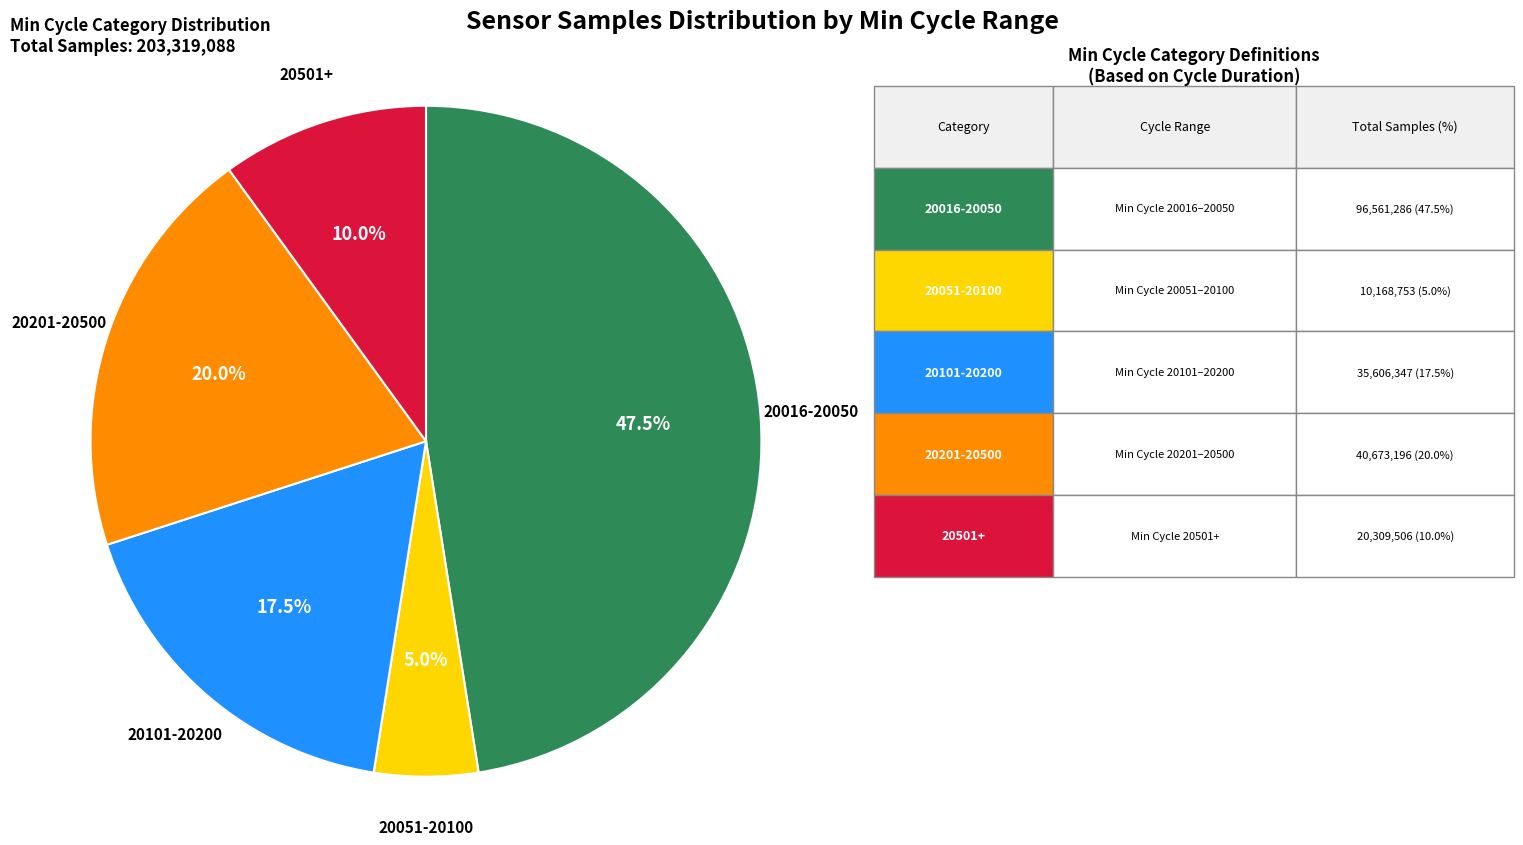

Is there any slice that represents more than half of the pie?

No